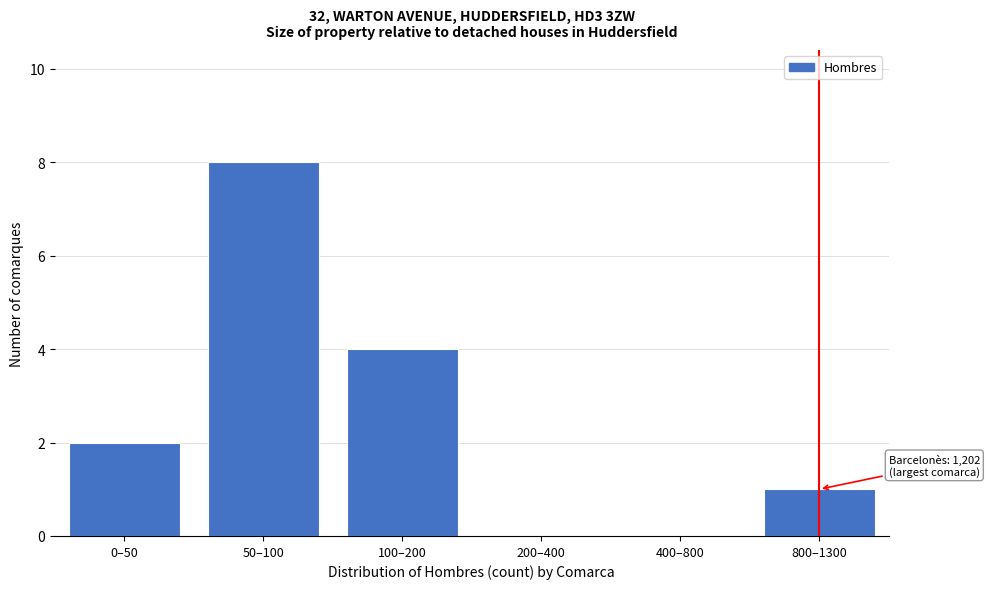

Reading left to right, extract all data points from this chart.

0–50=2	50–100=8	100–200=4	200–400=0	400–800=0	800–1300=1